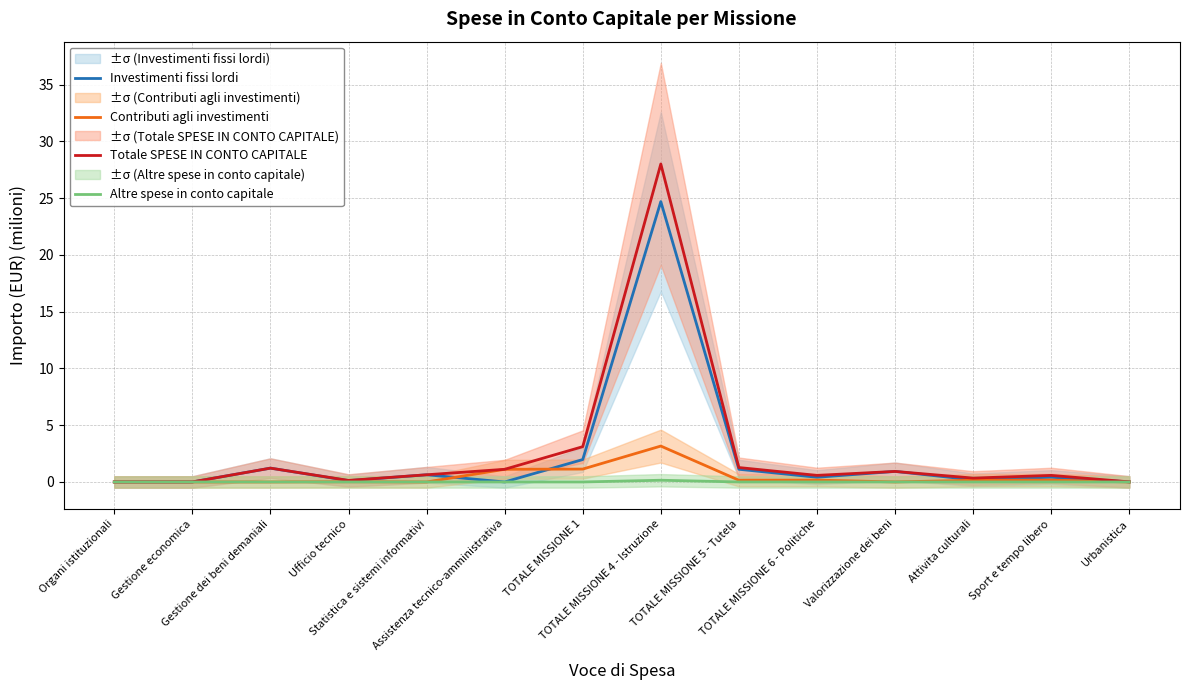

At how many categories does at least one series exceed 19?

1